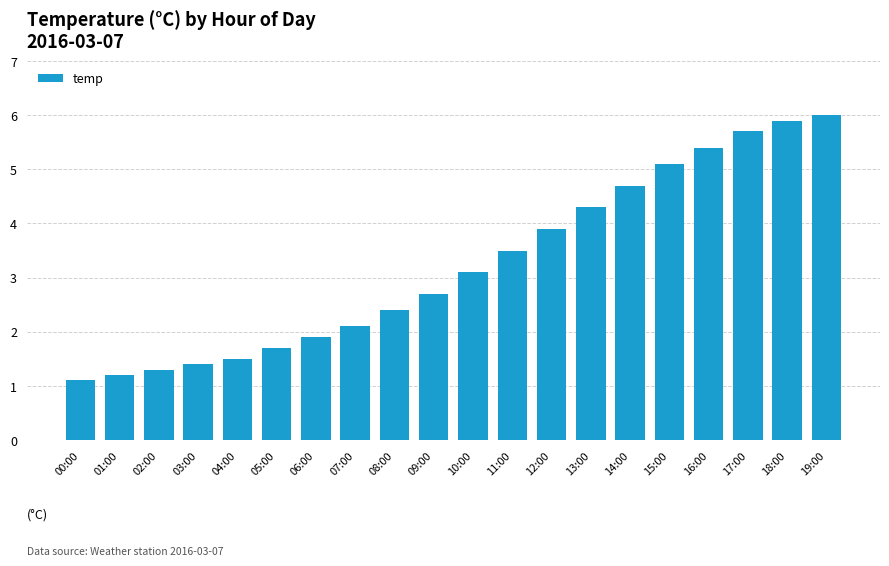

Are the bars horizontal?

No